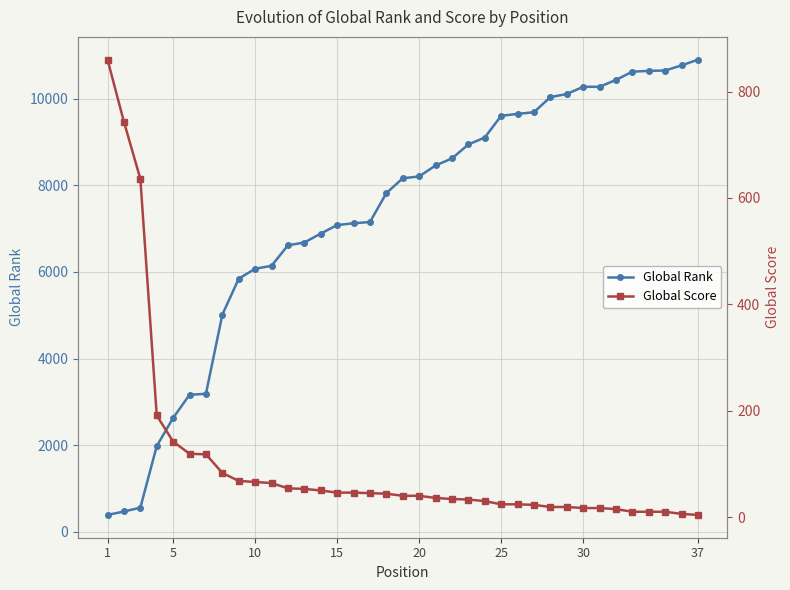

What is the average value of the Global Rank series?

7297